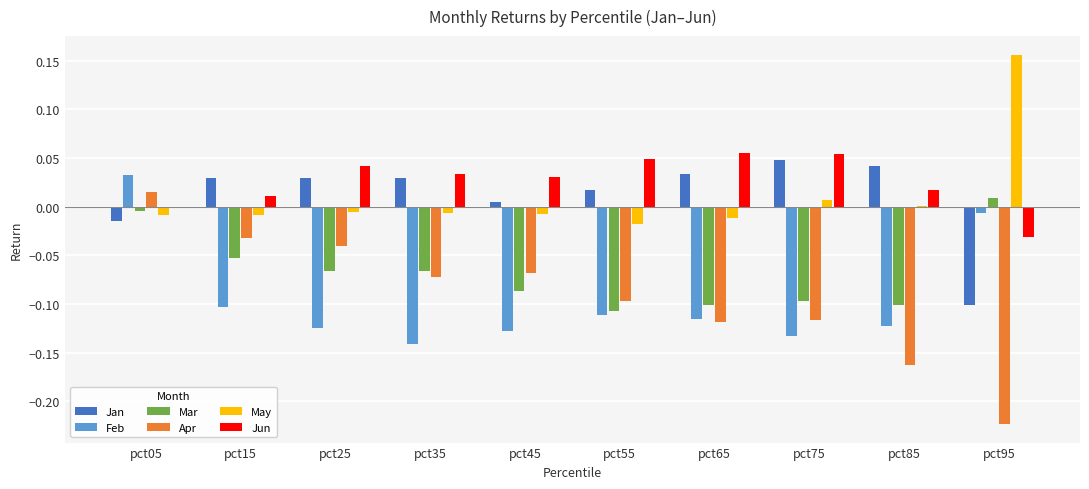

Which series has the largest total across all categories?

Jun